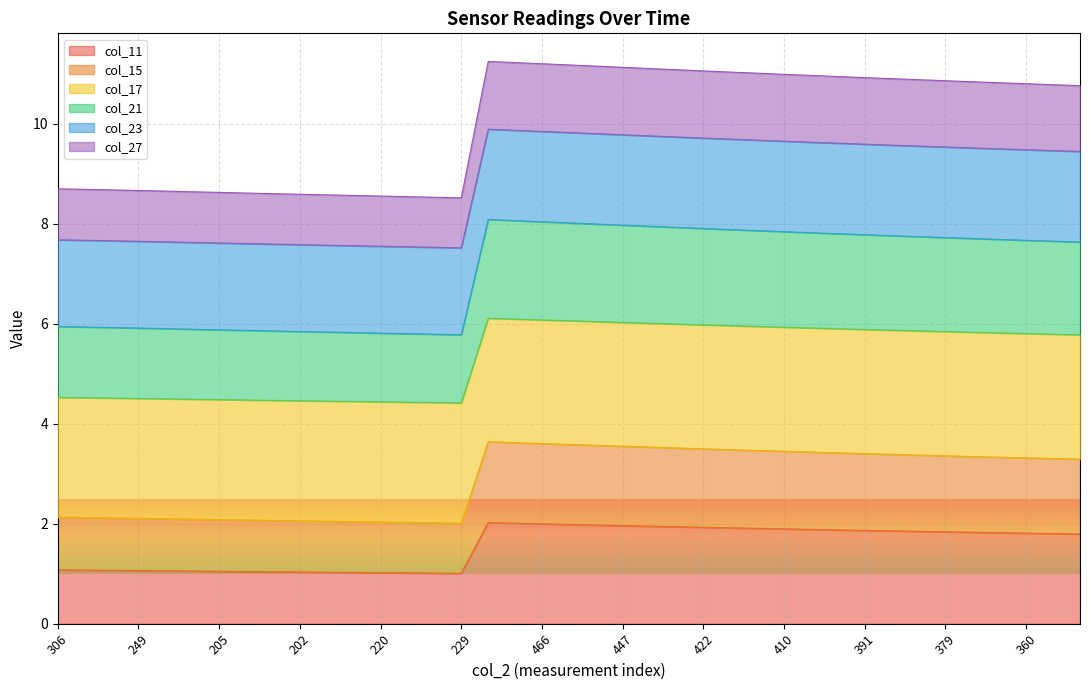

What is the value of the col_11 point at the 13th from the left?

1.0